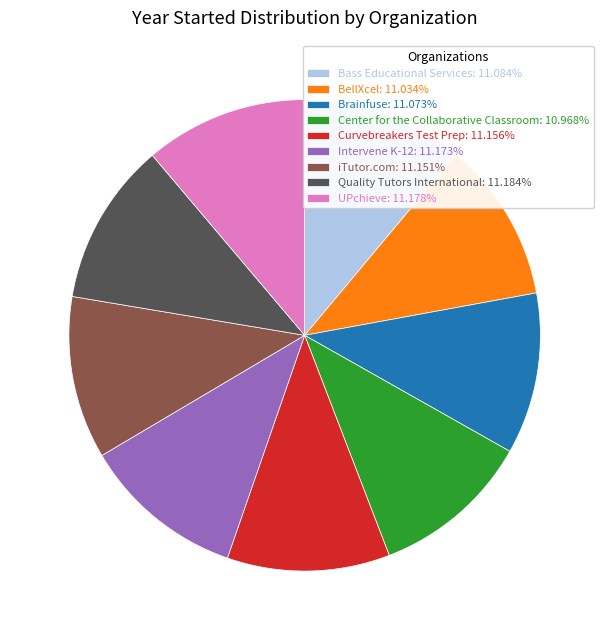

Count the number of slices in the pie.

9